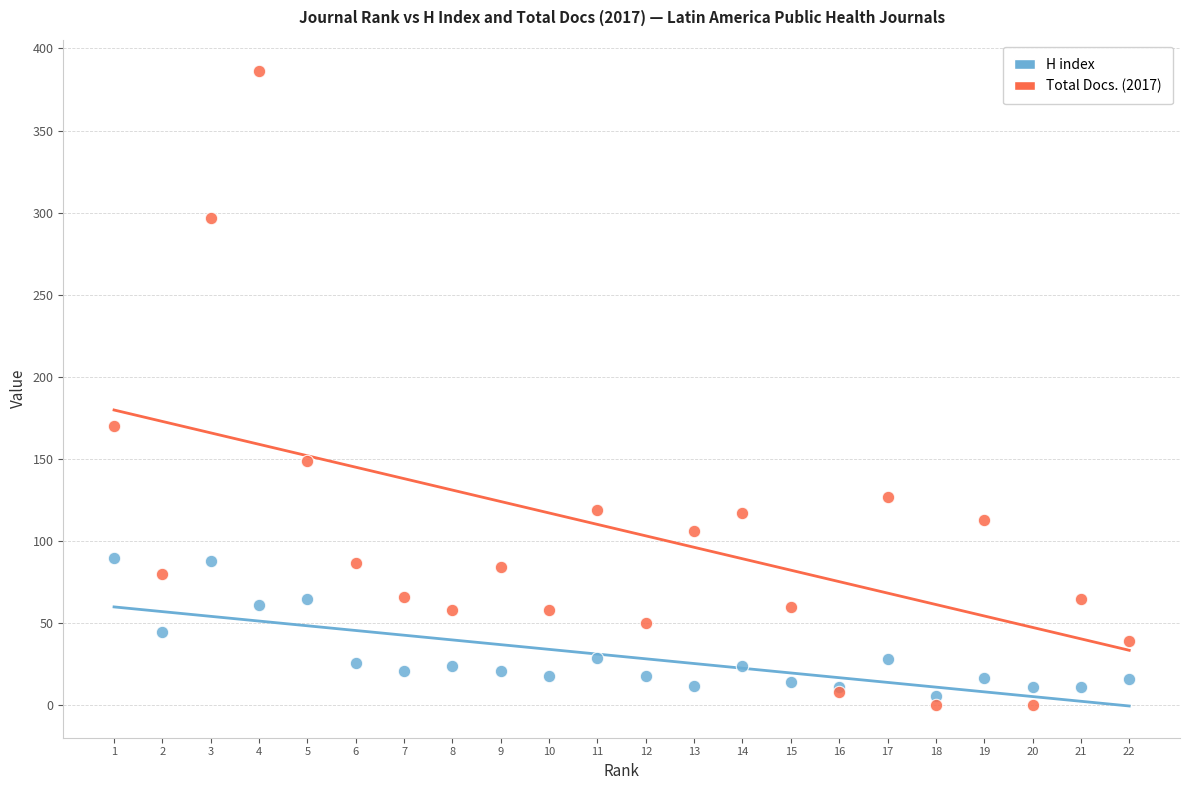

What is the X range (max minus min) for the scatter plot?

21